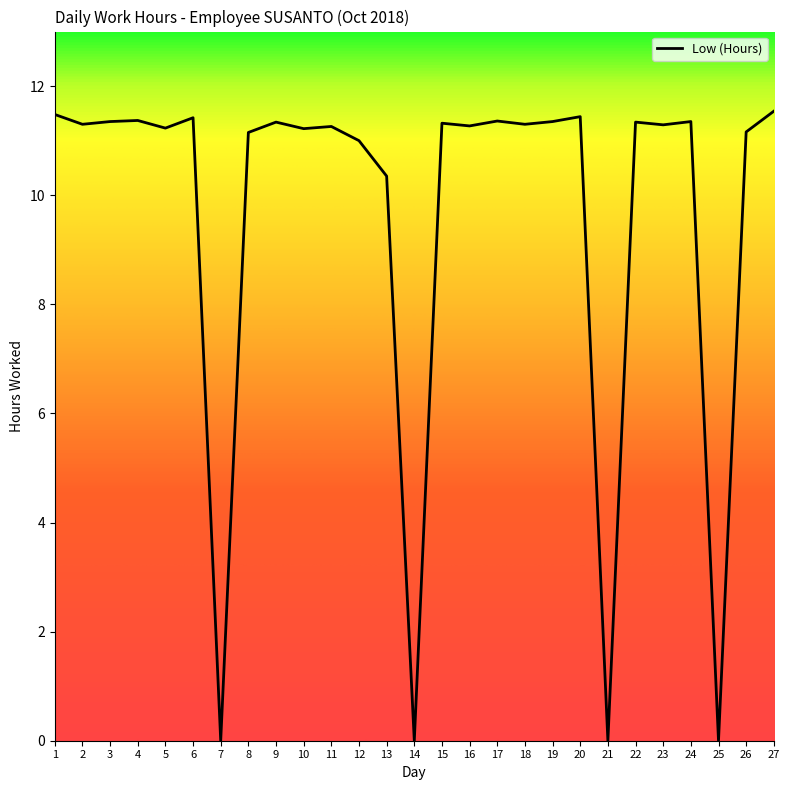

At which label does the data first exceed 11?

1